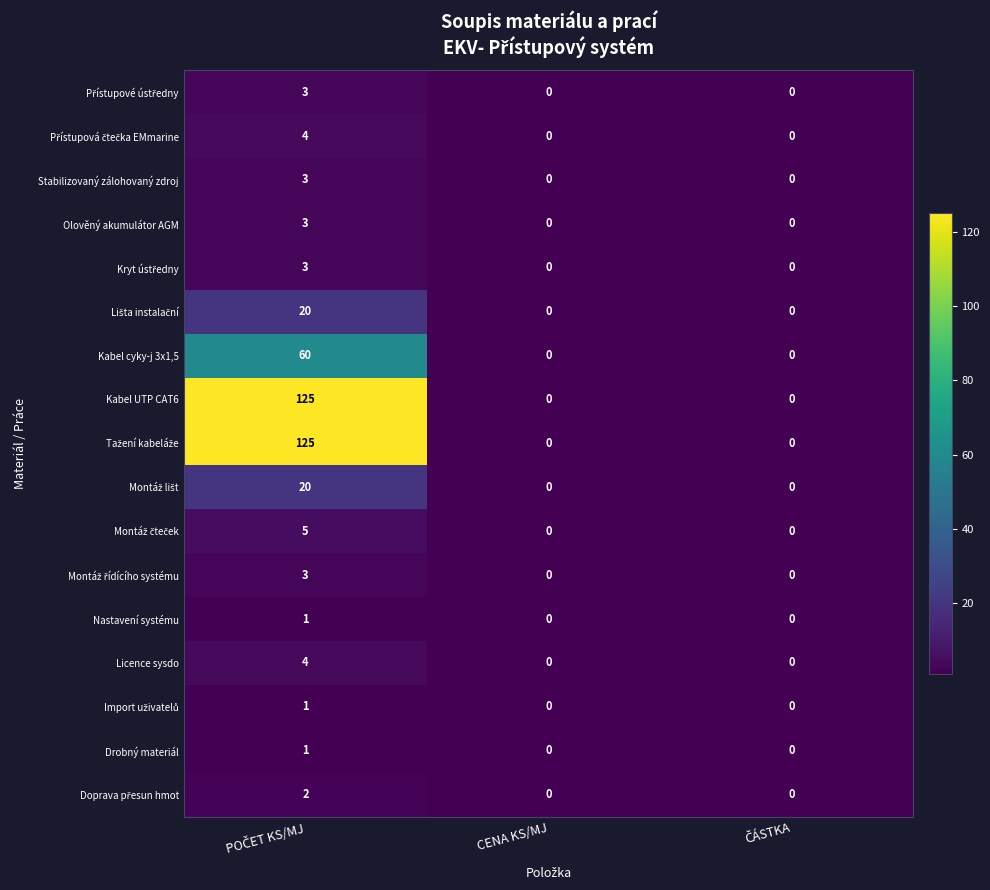

How many Kabel cyky-j 3x1,5 values are between 0 and 60?

3